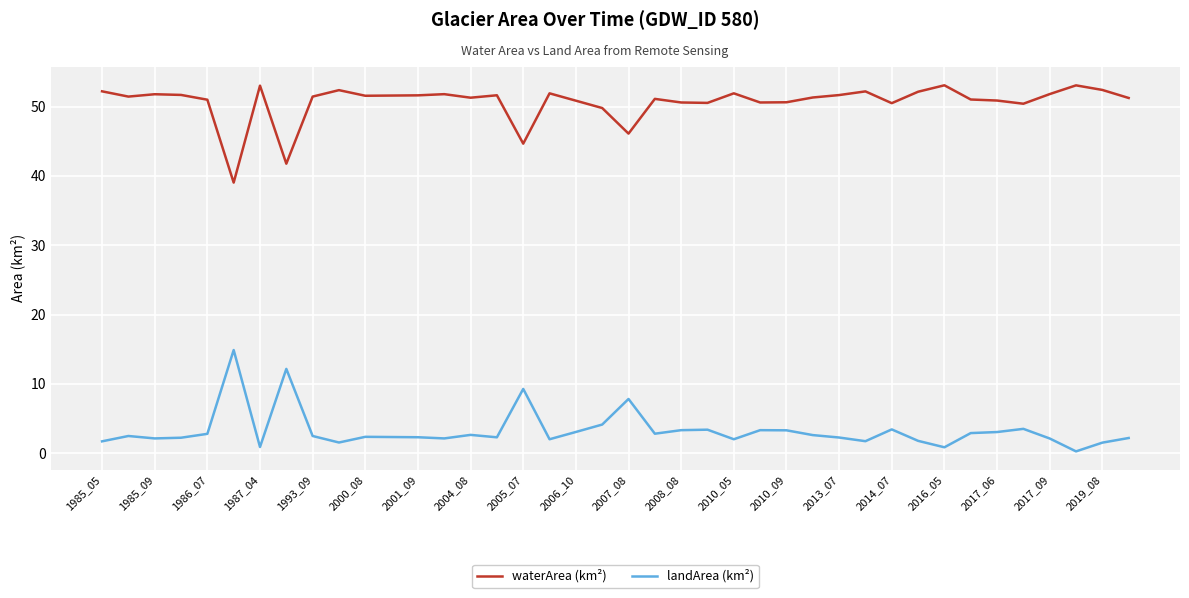

True or false: waterArea (km²) and landArea (km²) intersect in this chart.

False